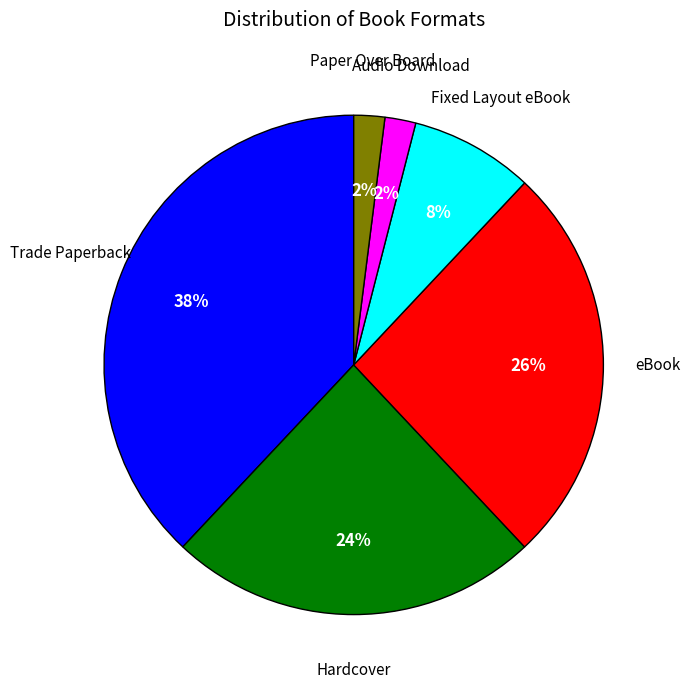

To the nearest percent, what is the difference between the largest and smallest slice percentages?

36%